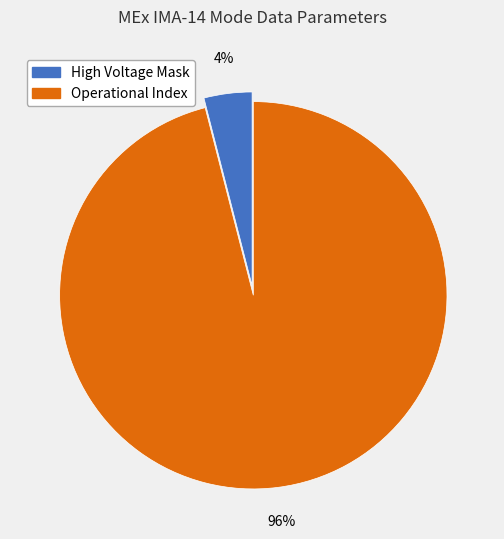

To the nearest percent, what is the average slice percentage?

50%